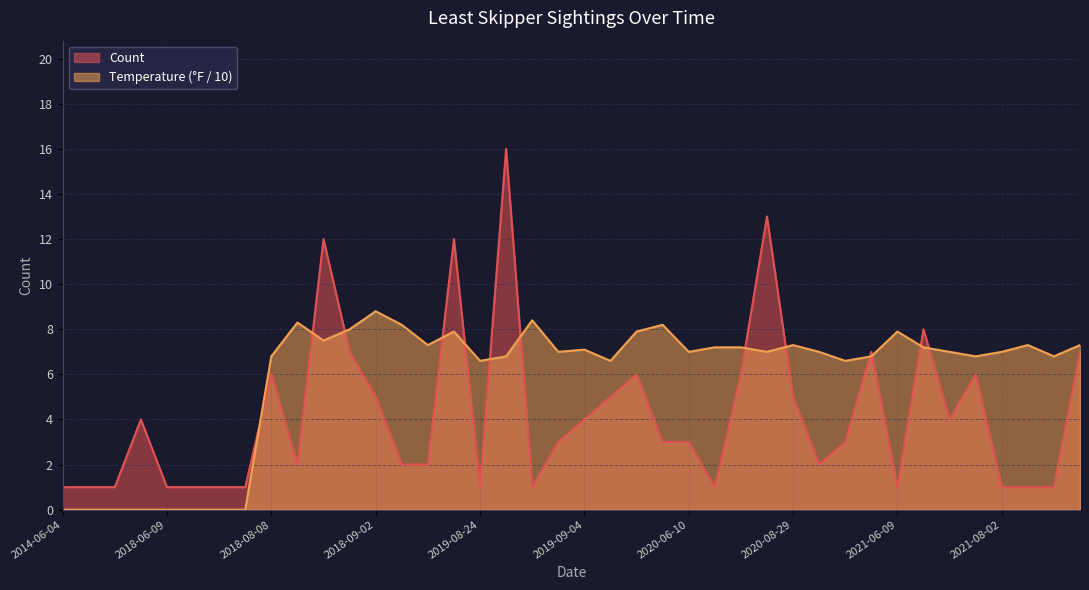

How many values in the Count series exceed 3?

18